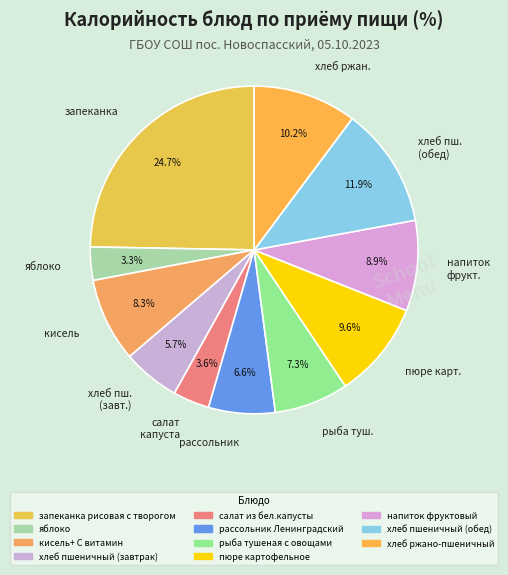

How many segments does this pie chart have?

11